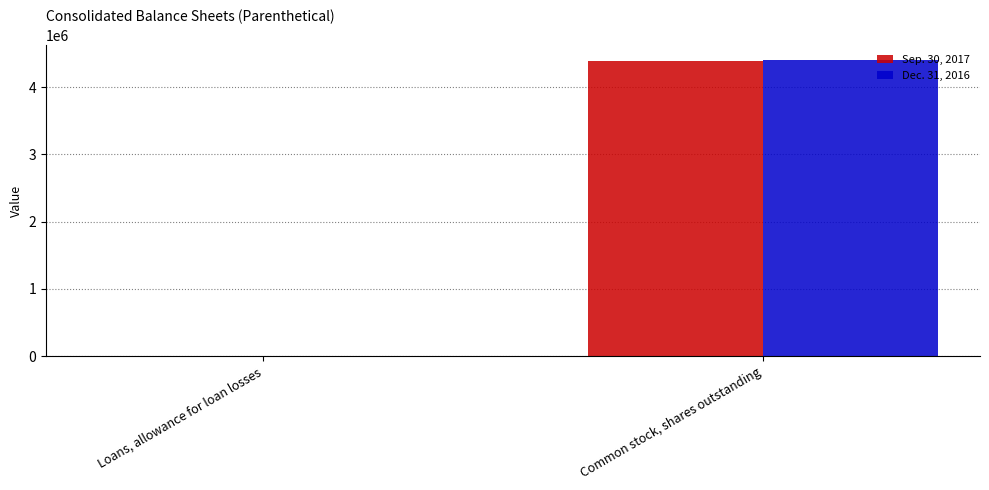

What is the sum of all Sep. 30, 2017 values?

4395267